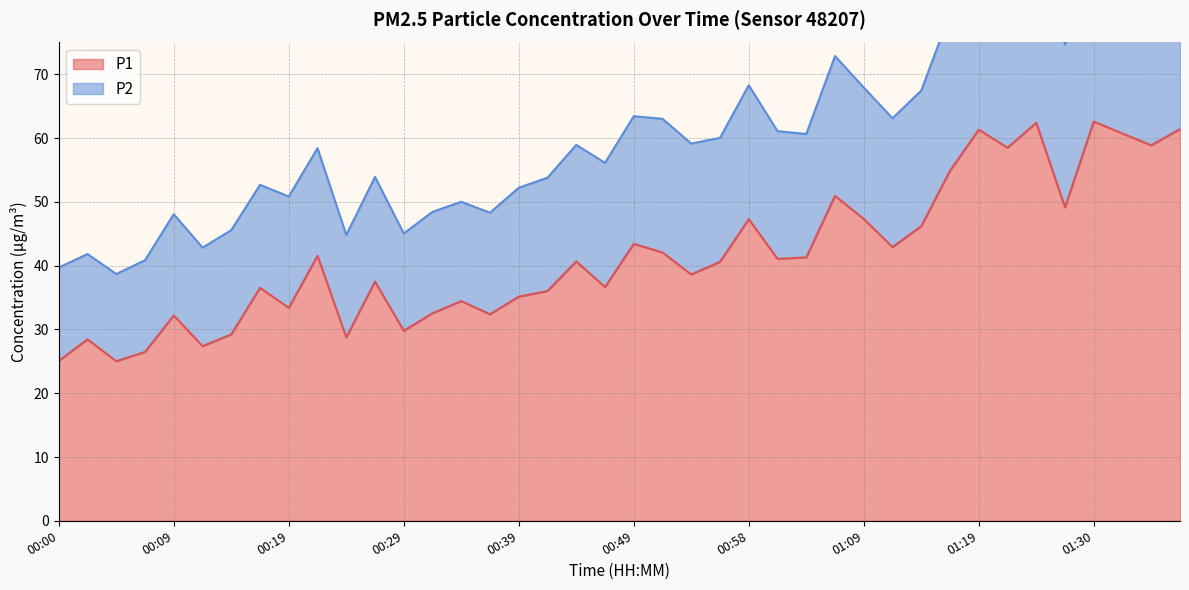

What is the change in value from 01:09 to 01:32?

+13.4